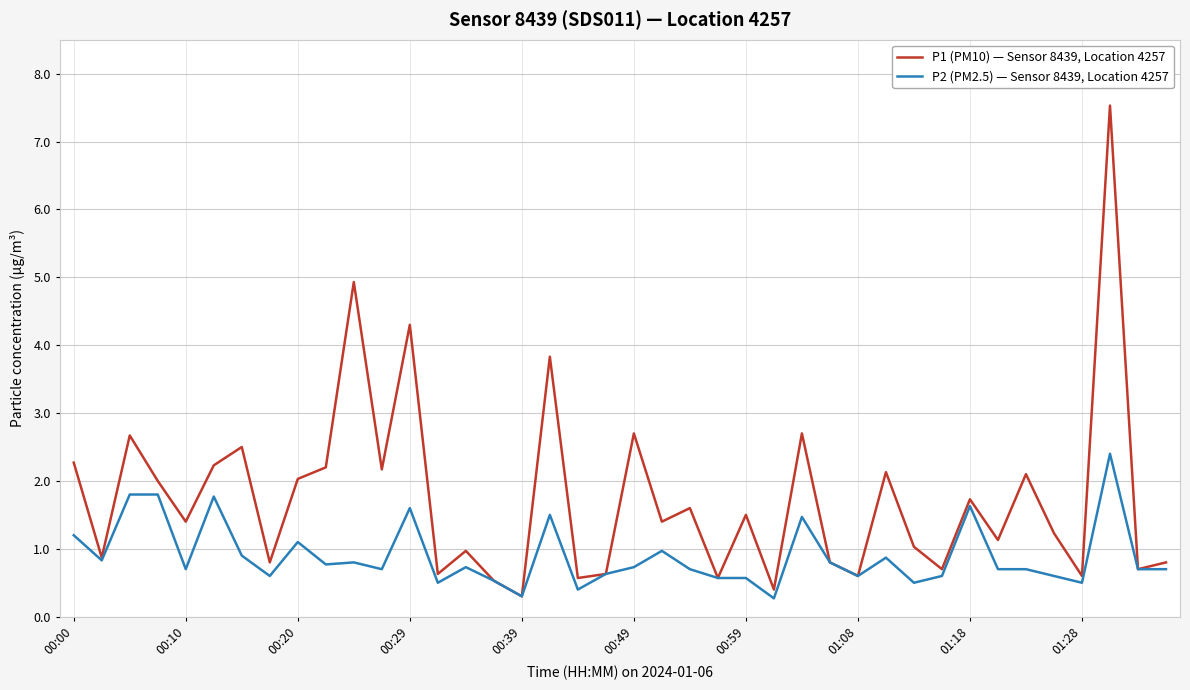

Does the chart have visible grid lines?

Yes